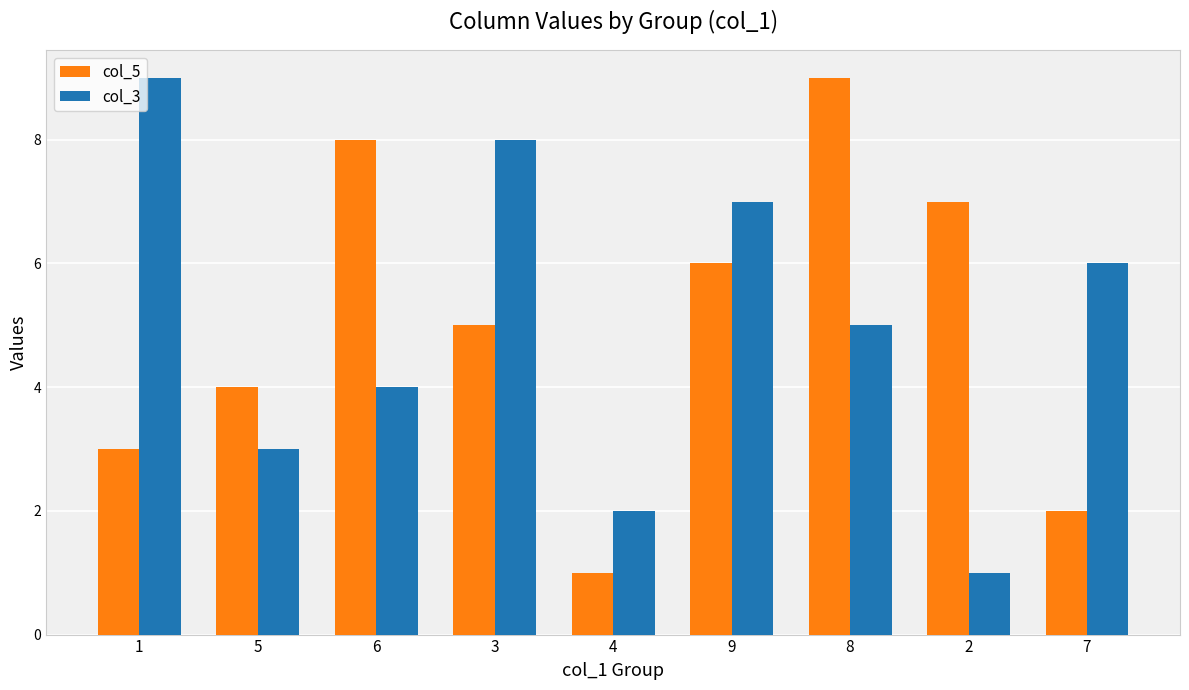

Reading left to right, list all the values displayed in this chart.

col_5: 1=3	5=4	6=8	3=5	4=1	9=6	8=9	2=7	7=2
col_3: 1=9	5=3	6=4	3=8	4=2	9=7	8=5	2=1	7=6